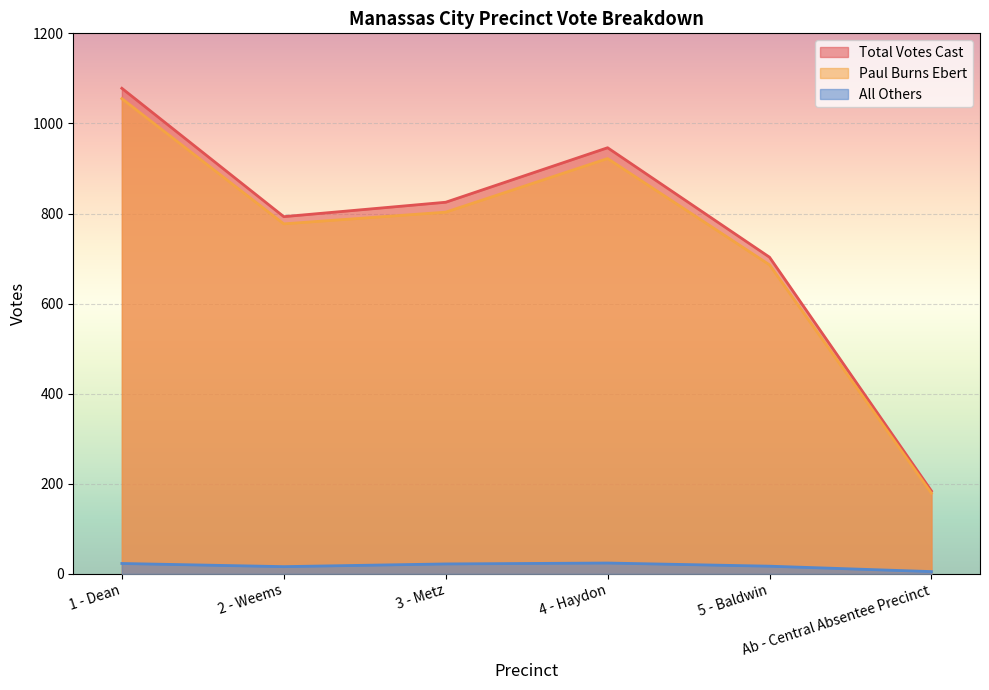

Read the Paul Burns Ebert value at 3 - Metz, to the nearest 10.

800